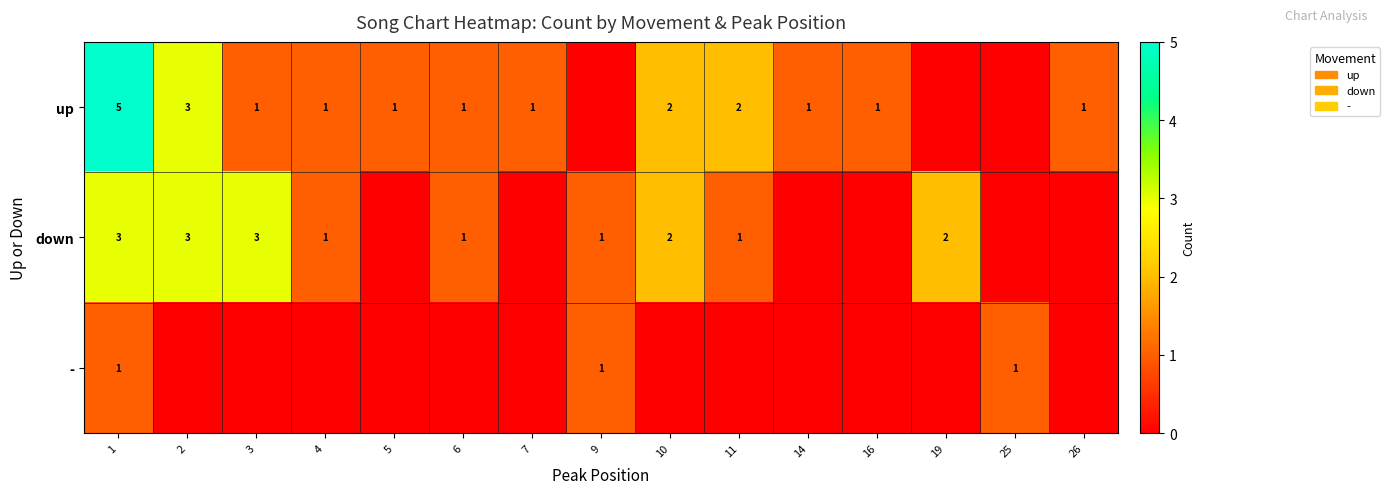

Is it true that - equals 1 at 9?

True